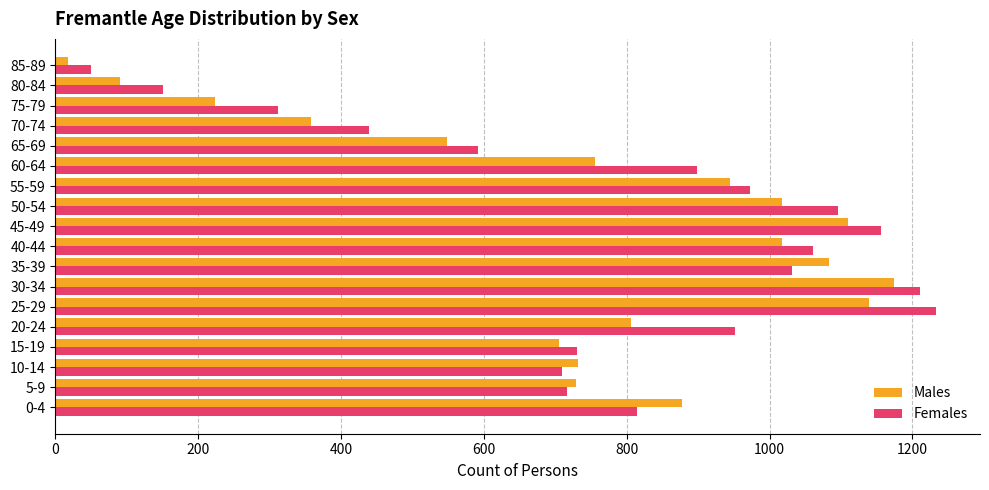

Which series has the largest range (max minus min)?

Females